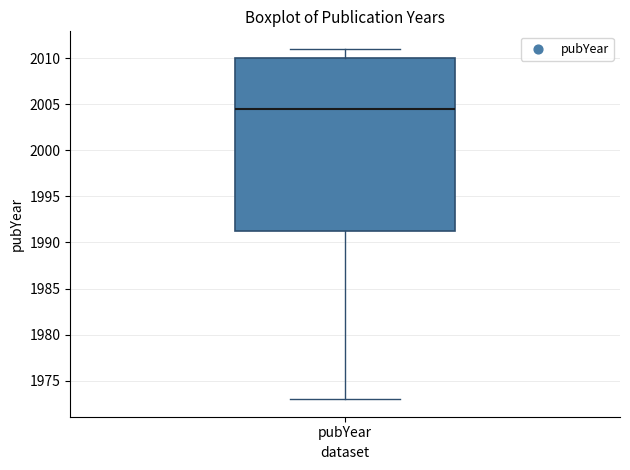

Read this box plot against the y-axis: the position of the median line, the range covered by the box, and the ends of both whiskers. The values are not printed on the chart, so give them approximately, as read against the axis.

median 2004.5, box 1991.5 to 2010.0, whiskers 1973.0 to 2011.0